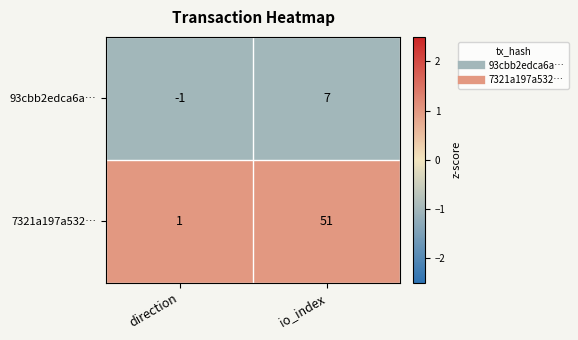

What is the average value of the 93cbb2edca6a… series?

3